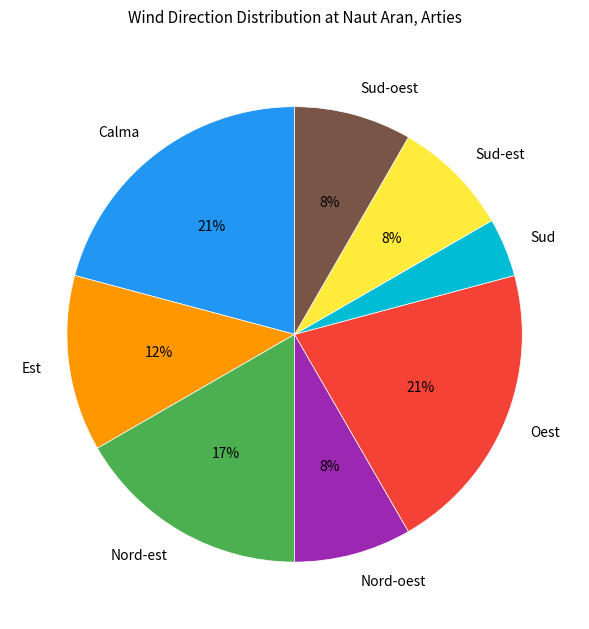

Approximately how many times larger is the value at Nord-est compared to Calma?

0.8